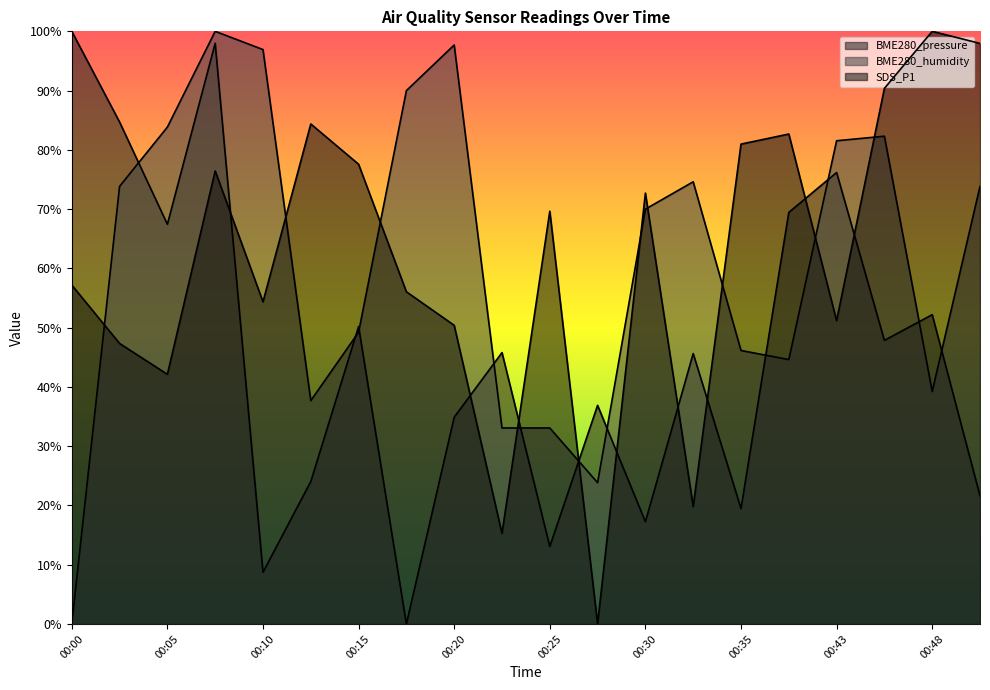

True or false: BME280_humidity has a value of 0.4 at 00:40.

True